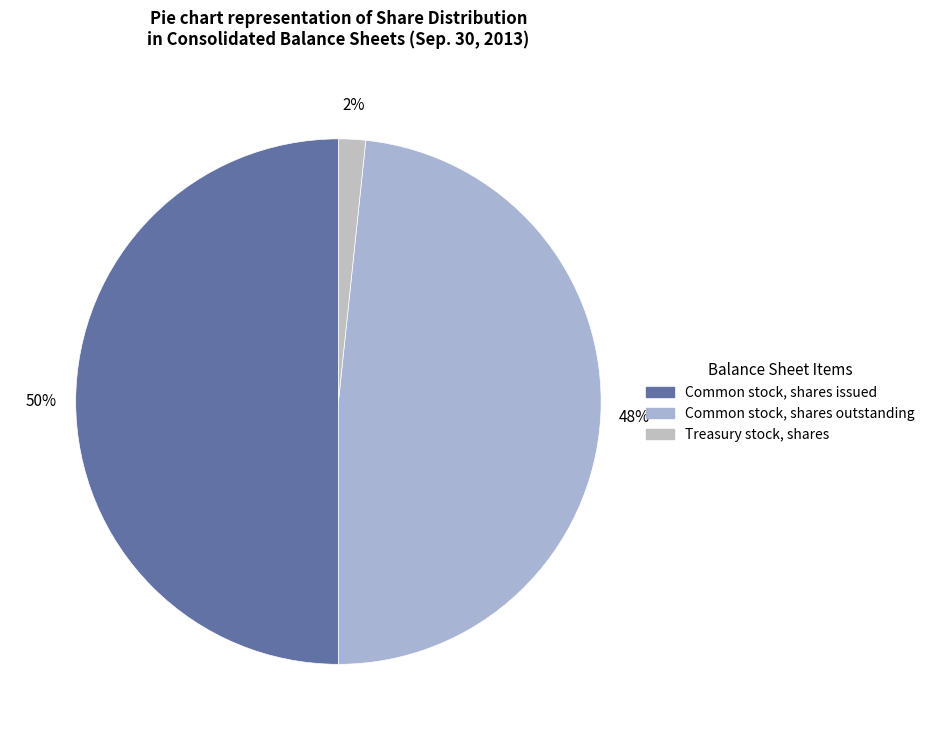

Which category has the biggest portion of the pie?

Common stock, shares issued